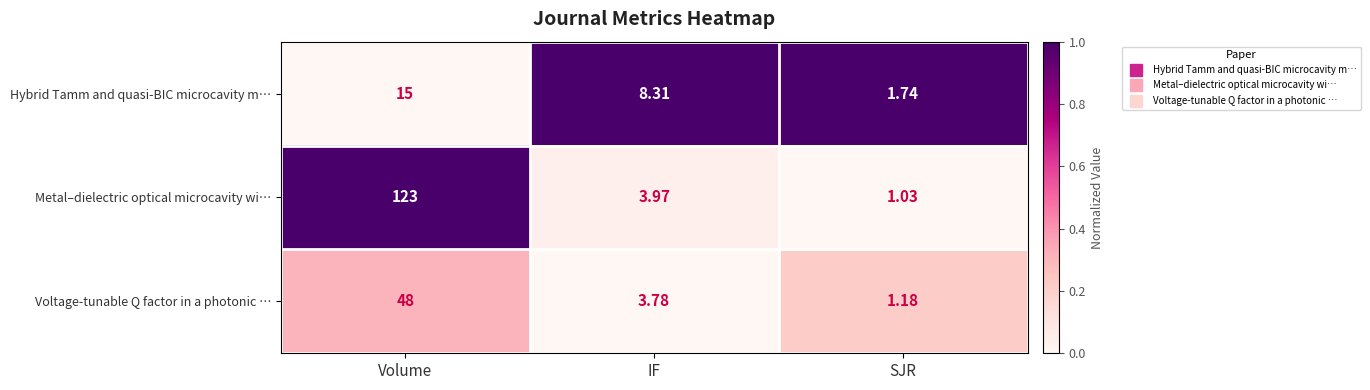

Which series has the largest total across all categories?

Metal–dielectric optical microcavity wi…